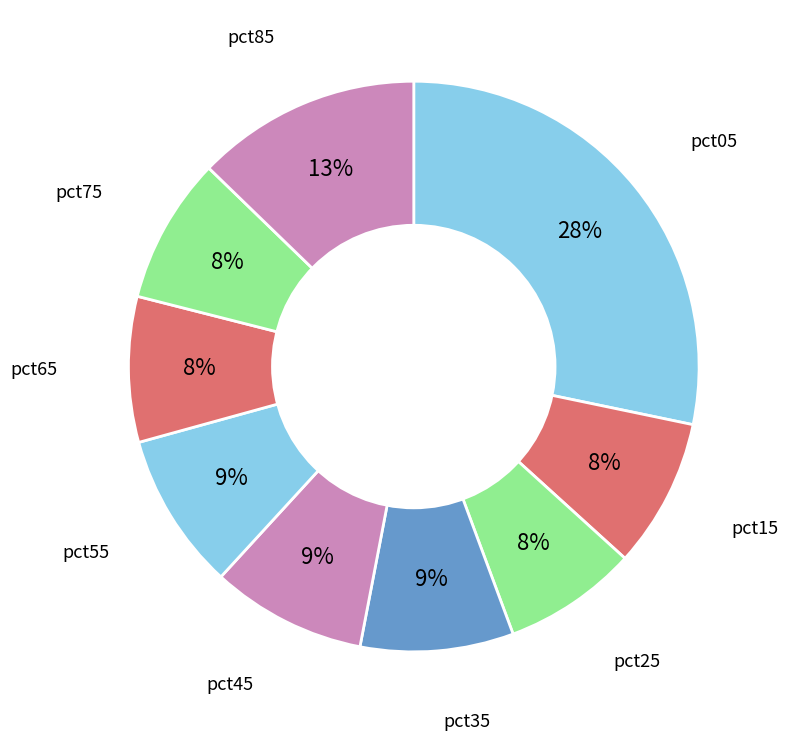

Count the number of slices in the pie.

9